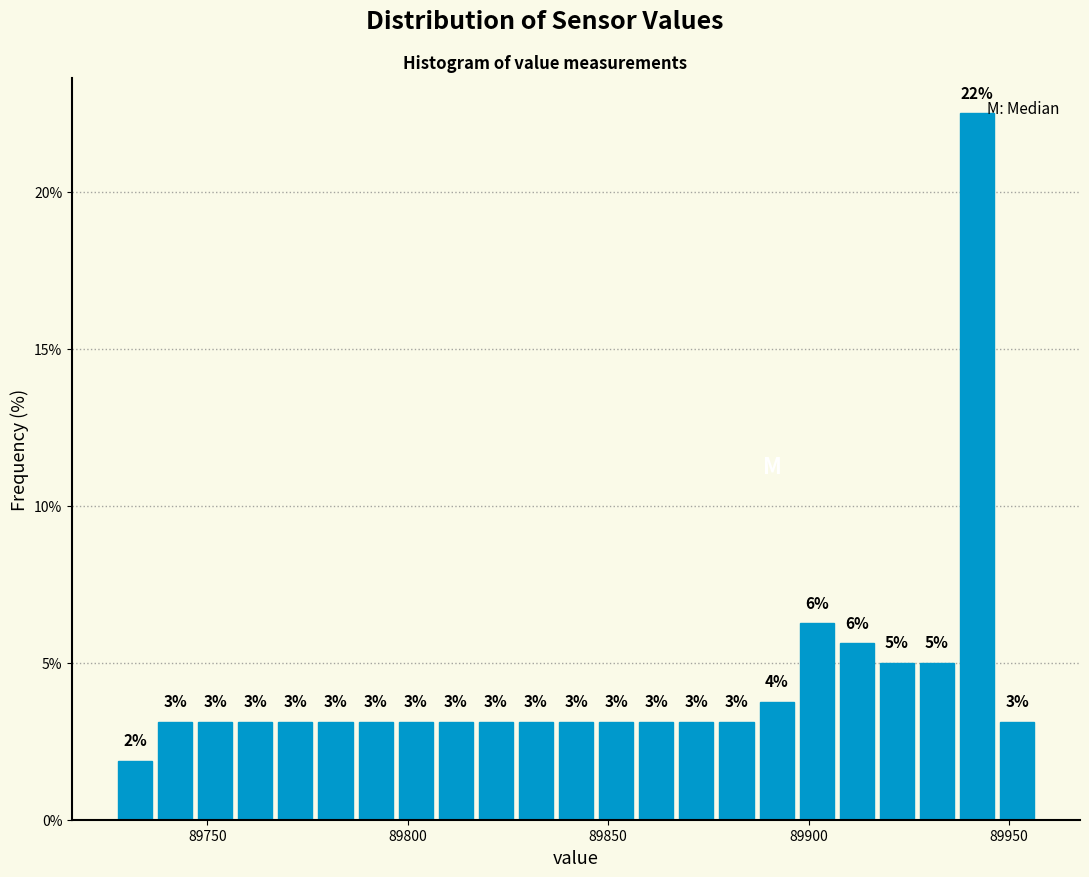

Read against the x-axis, roughly where is the centre of the tallest bar?

89940